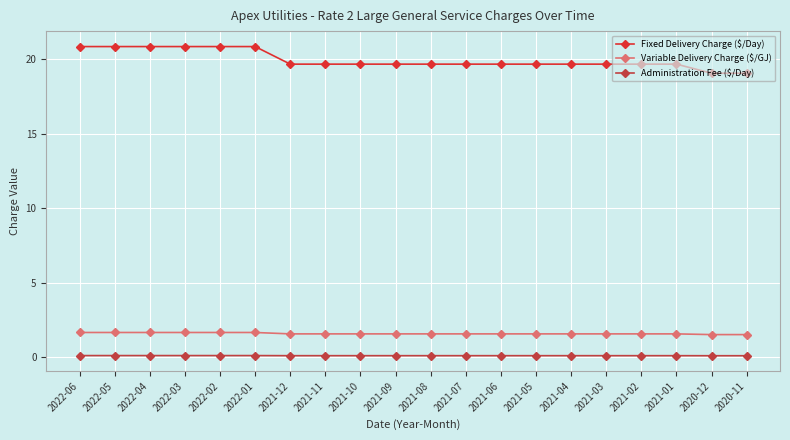

The value of Fixed Delivery Charge ($/Day) at 2022-05 is 20.8. True or false?

True